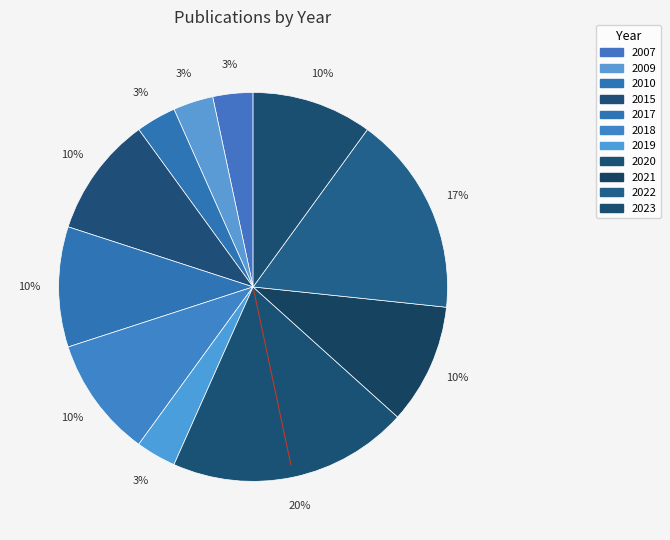

Count the number of slices in the pie.

11